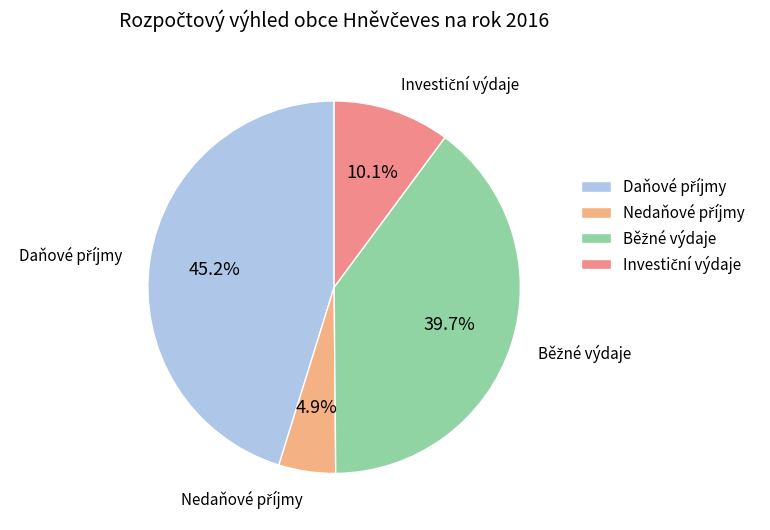

Does any single category account for the majority?

No